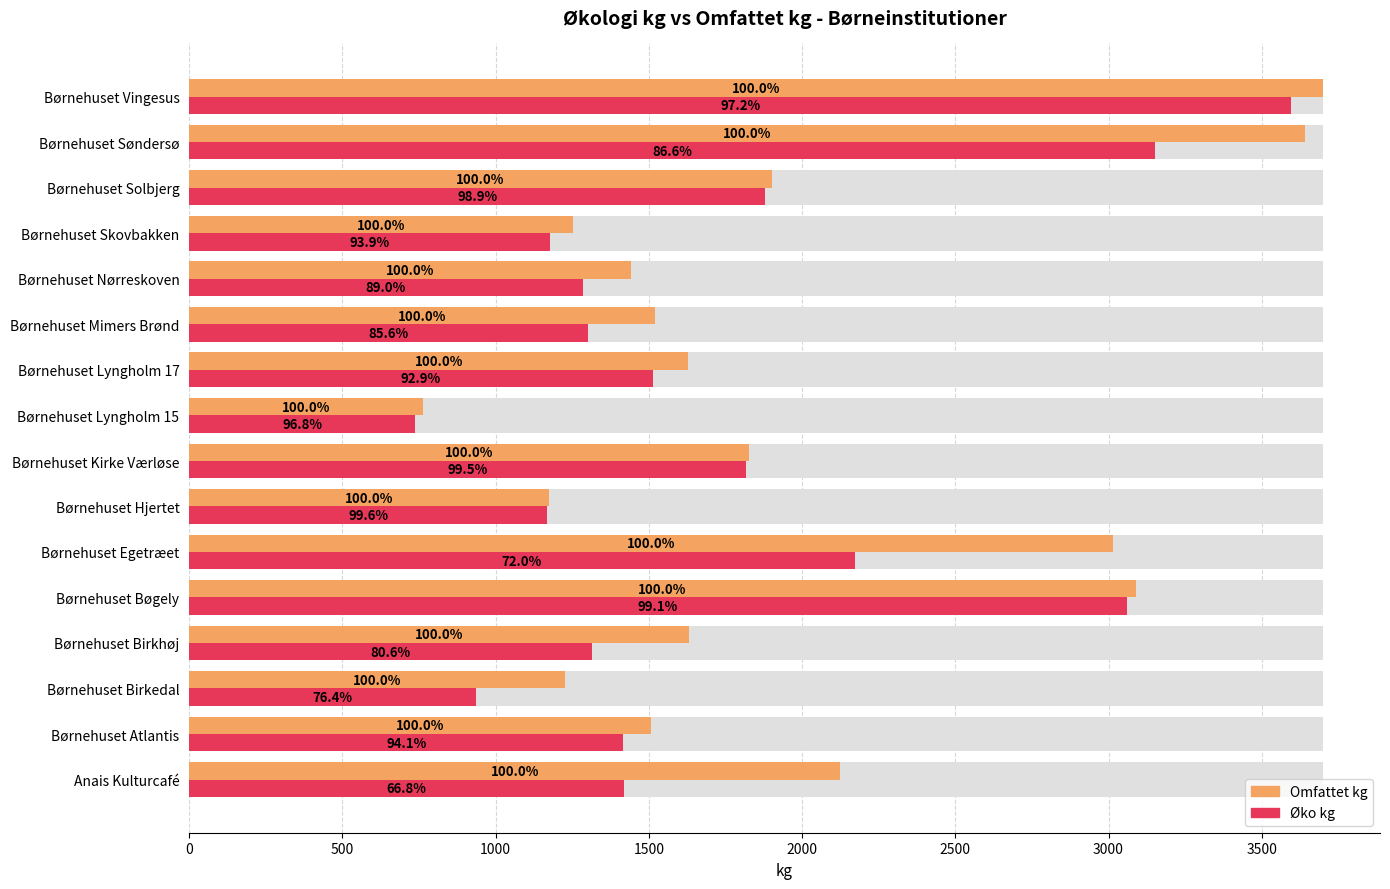

The Øko kg series shows 3596.3 at Børnehuset Vingesus. True or false?

True